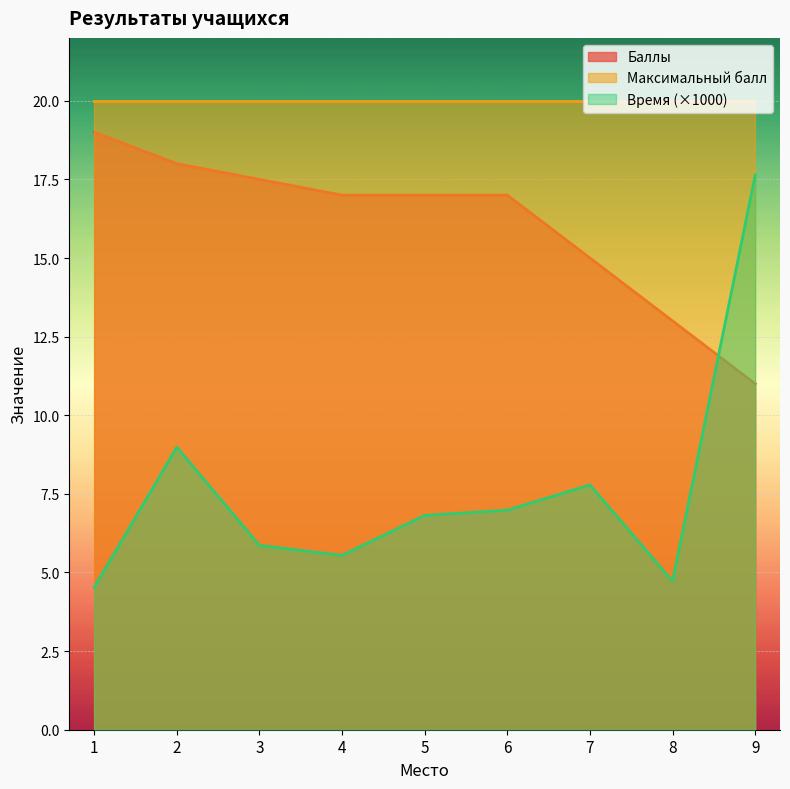

Is it true that Время equals 17.6 at 9?

True